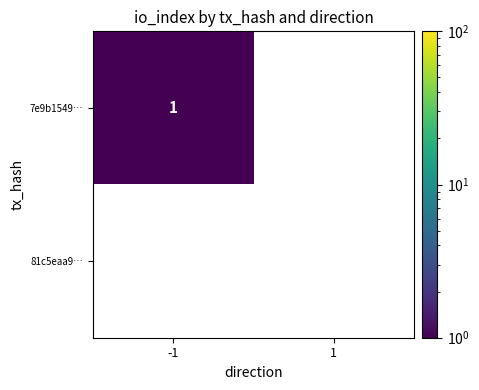

The 7e9b1549… series shows 0 at -1. True or false?

False